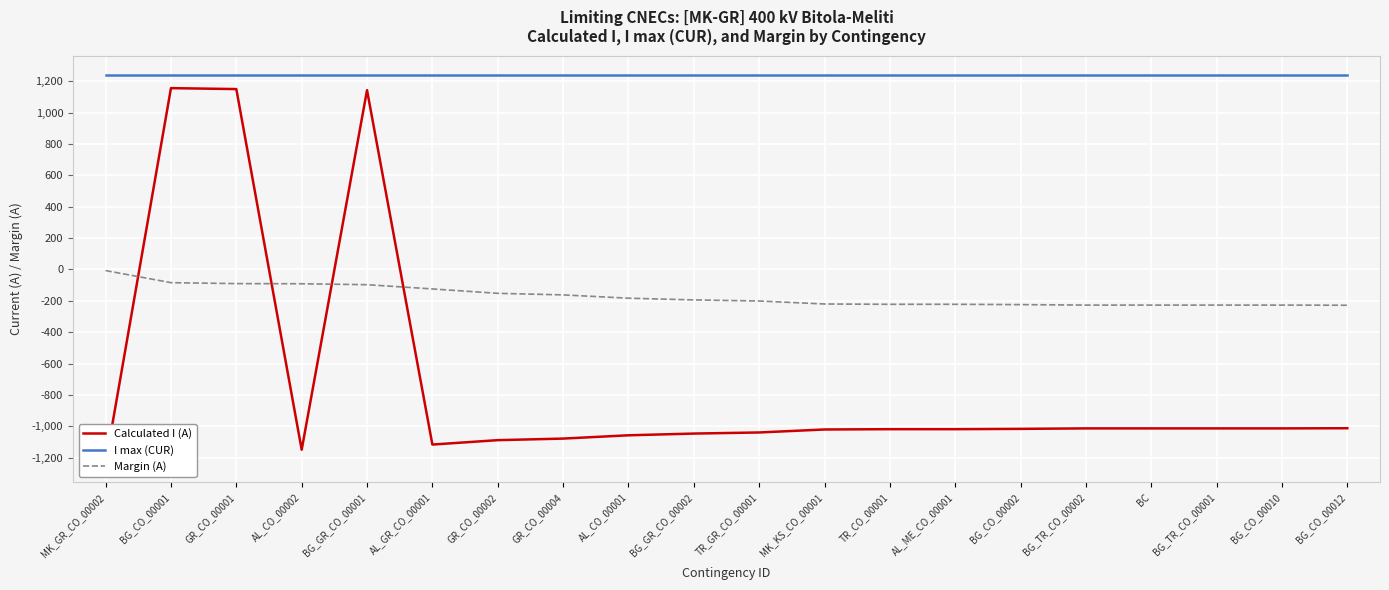

What are all the series names shown in the legend?

Calculated I (A), I max (CUR), Margin (A)